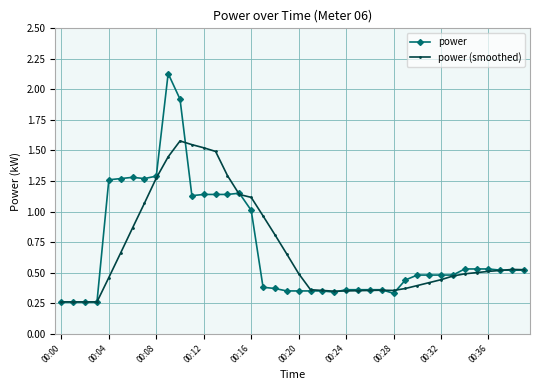

Which series has the largest range (max minus min)?

power